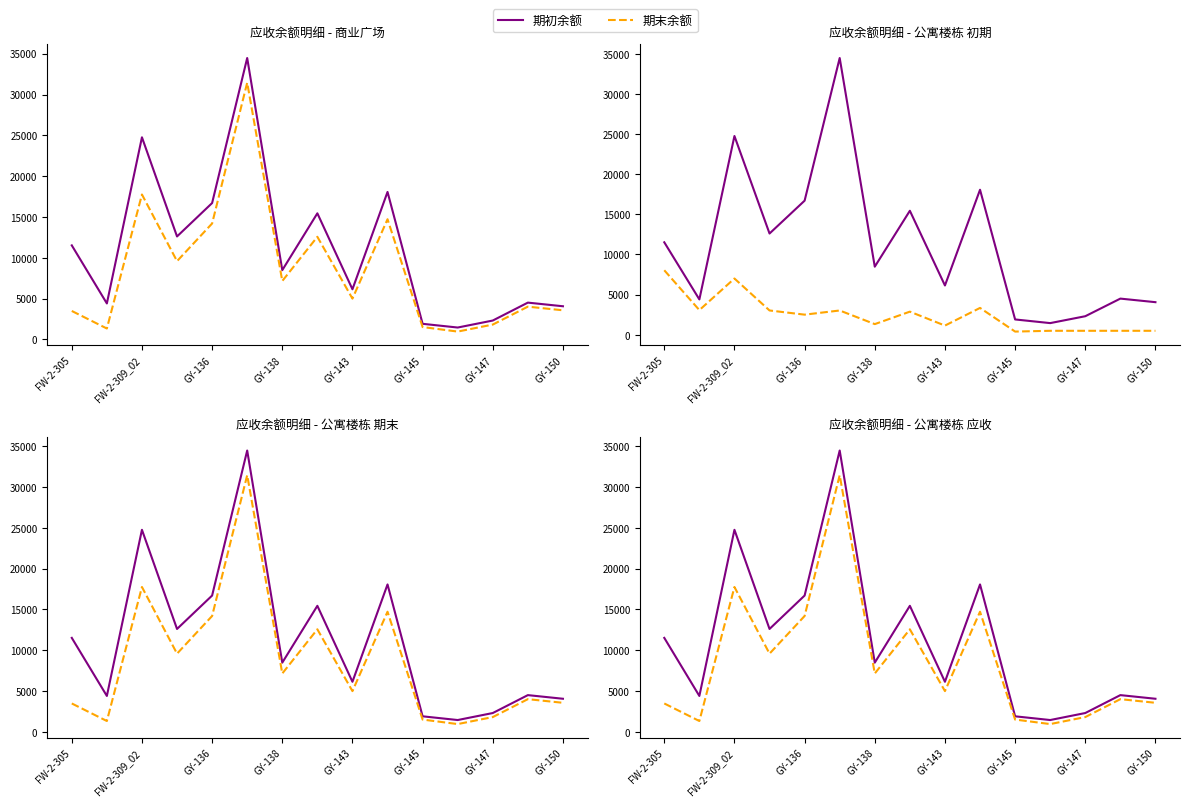

What is the value of the 期末余额 point at the 13th from the left?

1815.0